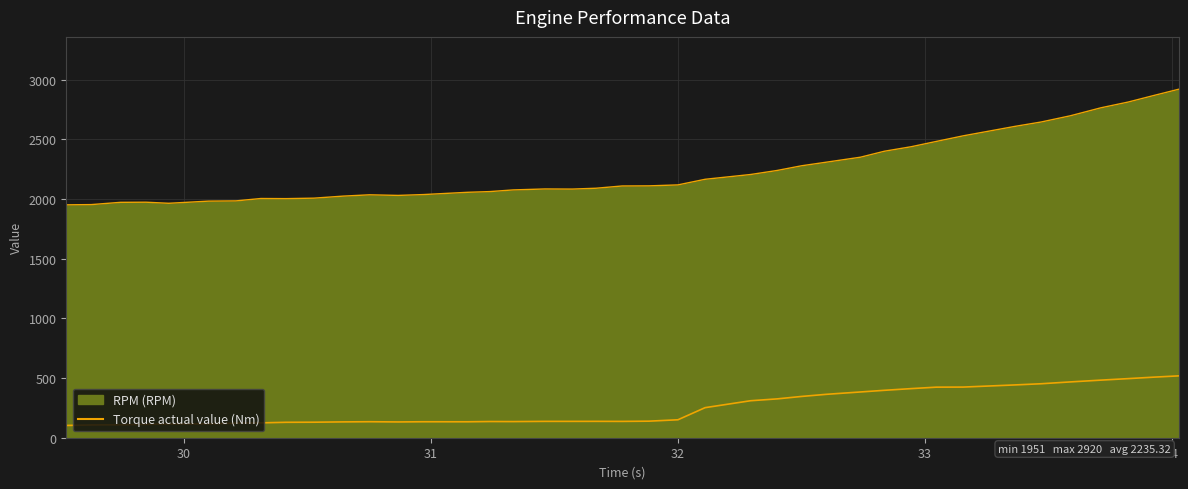

What position from the right is 30.526?

31